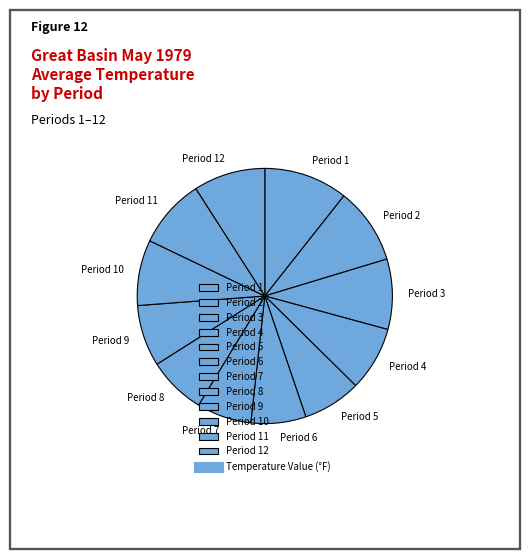

What is the largest slice in the pie chart?

Period 1